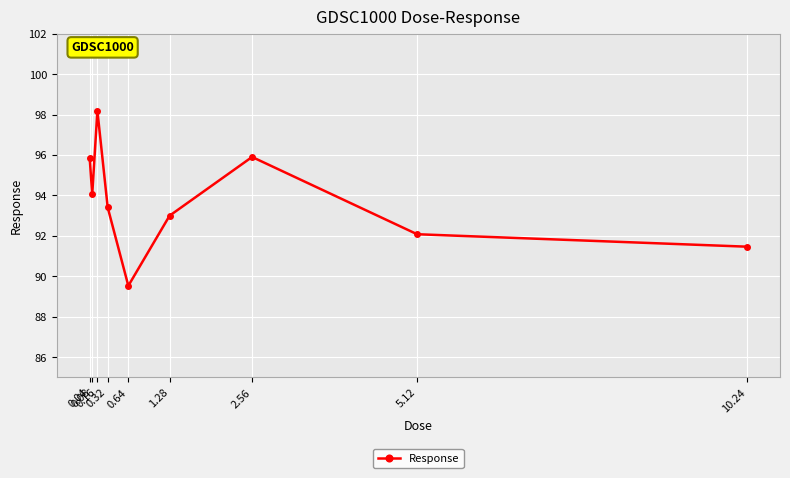

Count the number of data series in this chart.

1